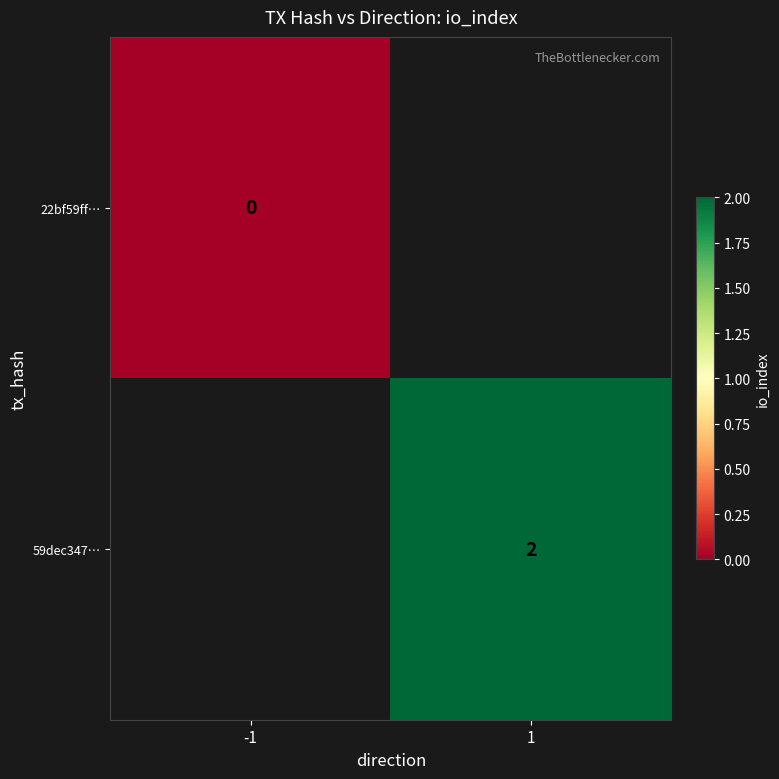

What is the maximum value shown in the chart?

2.0